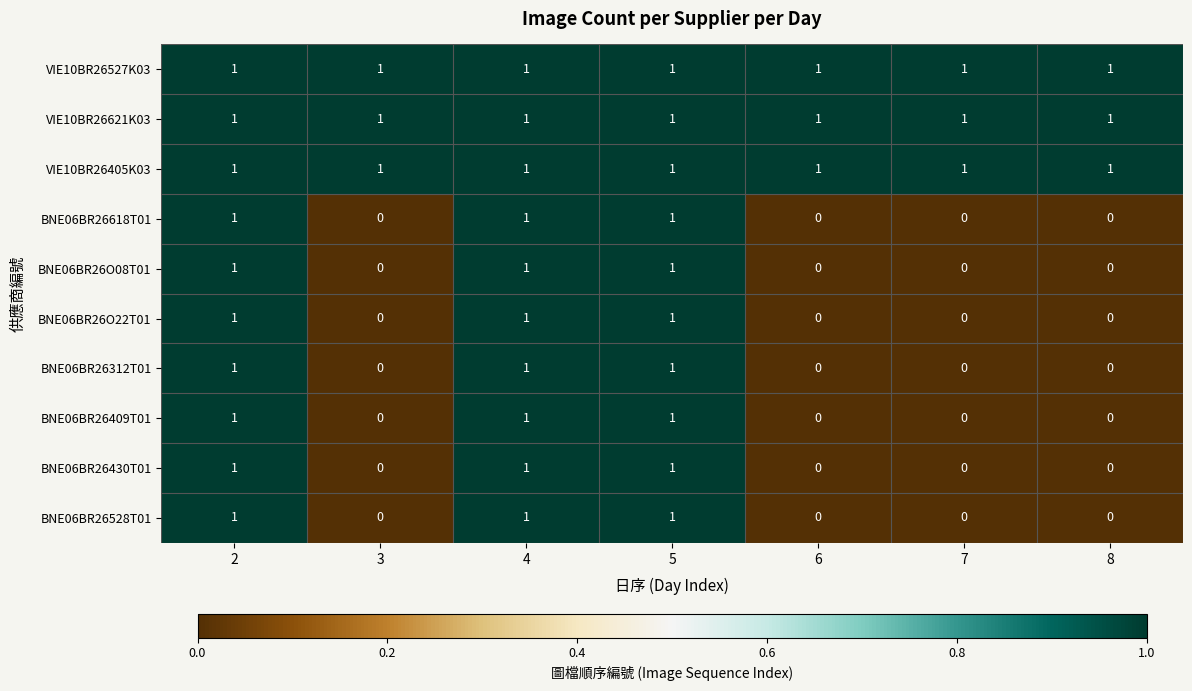

Count the BNE06BR26409T01 values in the range 0 to 1.

7